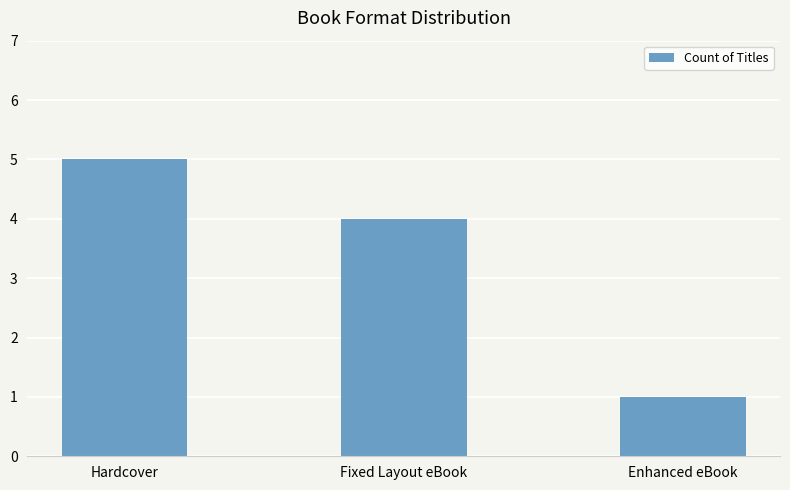

Reading right to left, extract all data points from this chart.

Enhanced eBook=1	Fixed Layout eBook=4	Hardcover=5